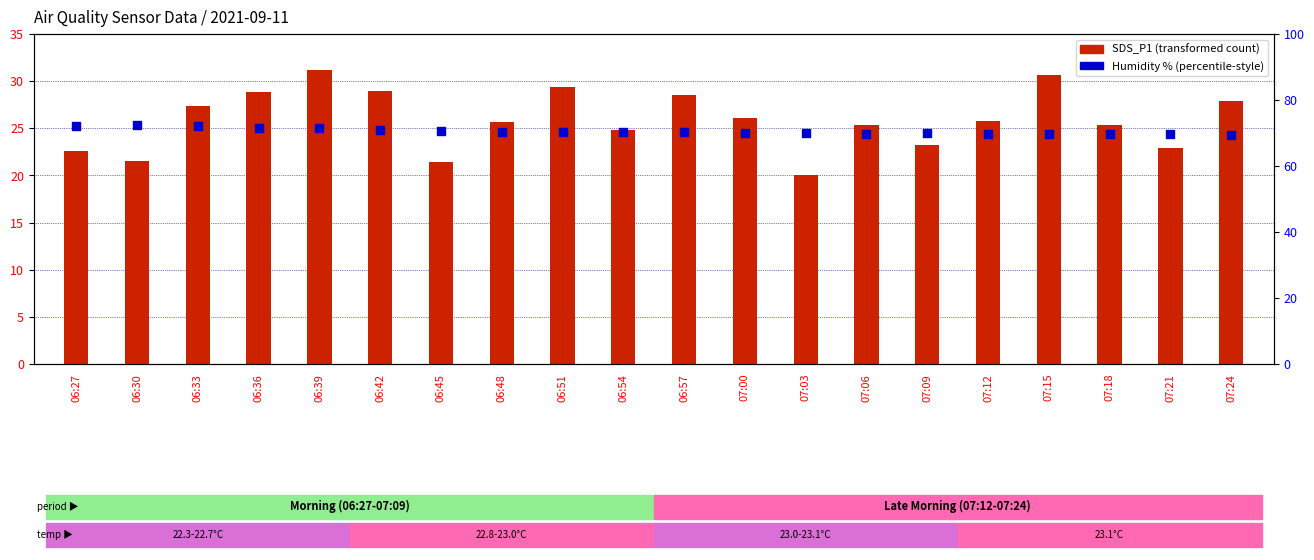

Which series has the largest total across all categories?

Humidity (%)